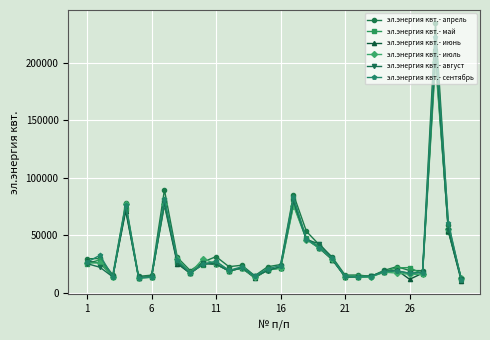

What is the maximum value shown in the chart?

234472.0